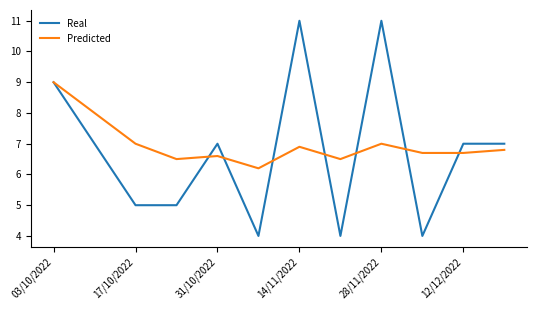

What is the minimum value for Real?

4.0